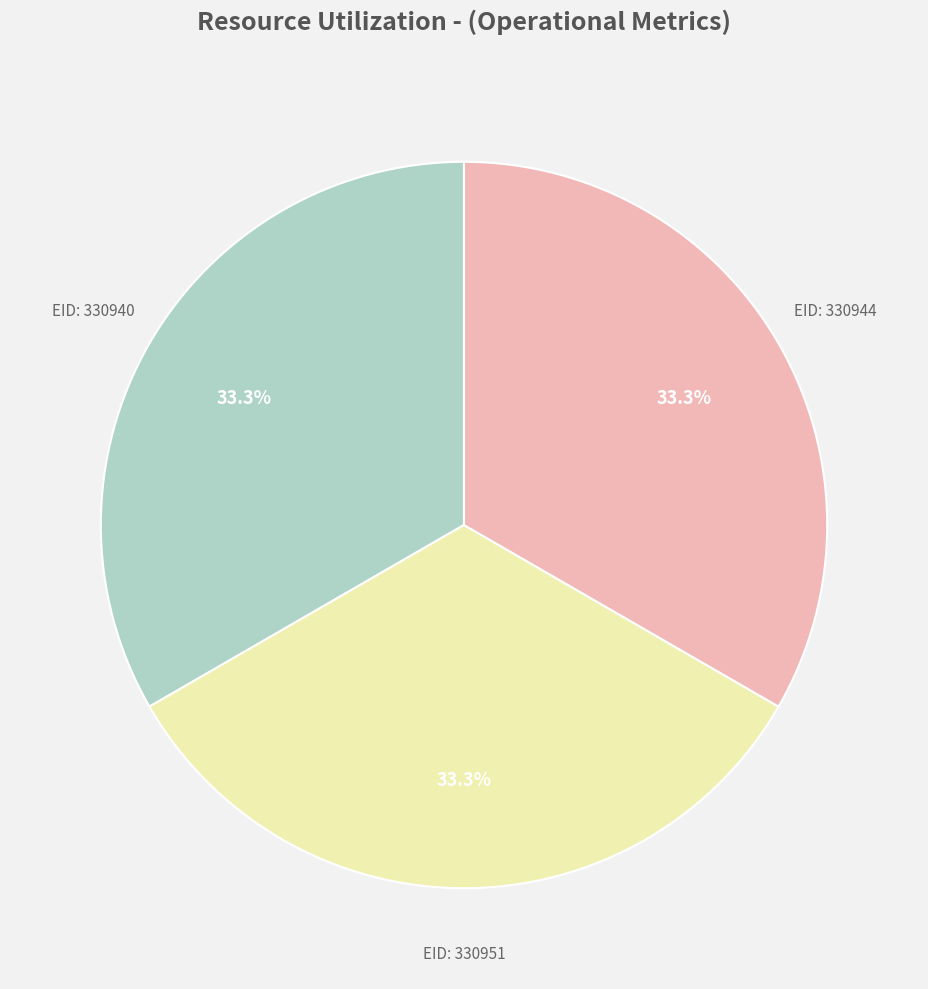

Does any single category account for the majority?

No